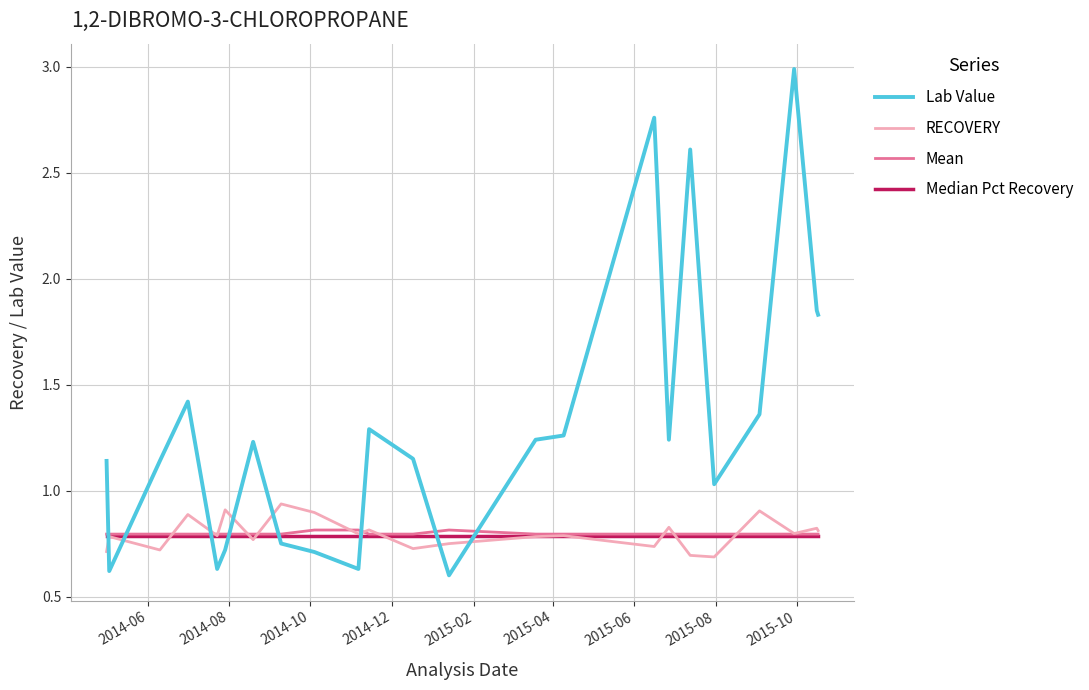

In Lab Value, how many points are higher than both neighbors (excluding endpoints)?

6